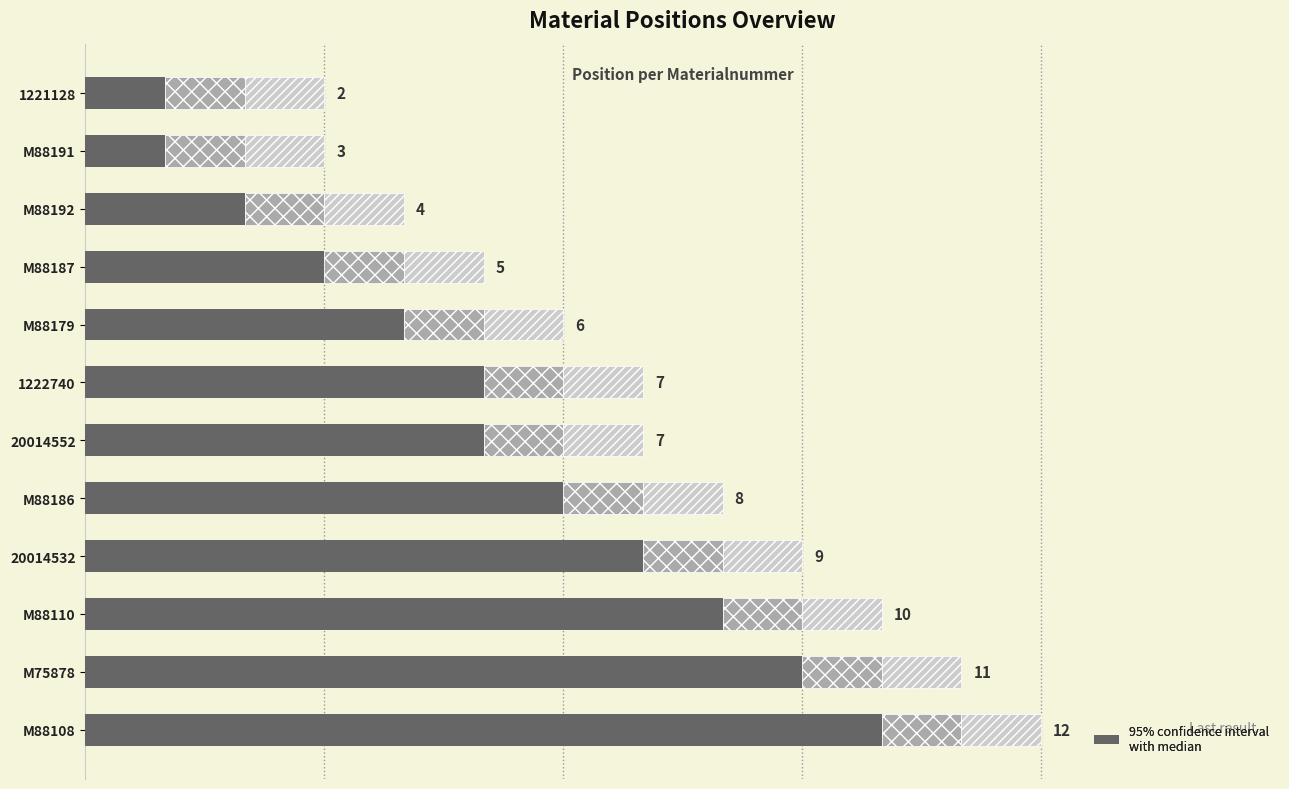

How many bars are there in total?

36